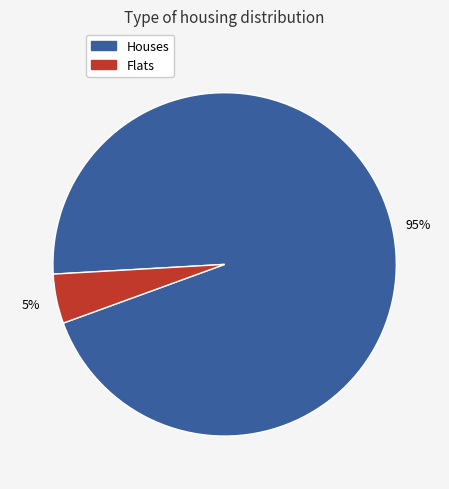

To the nearest percent, what is the average slice percentage?

50%